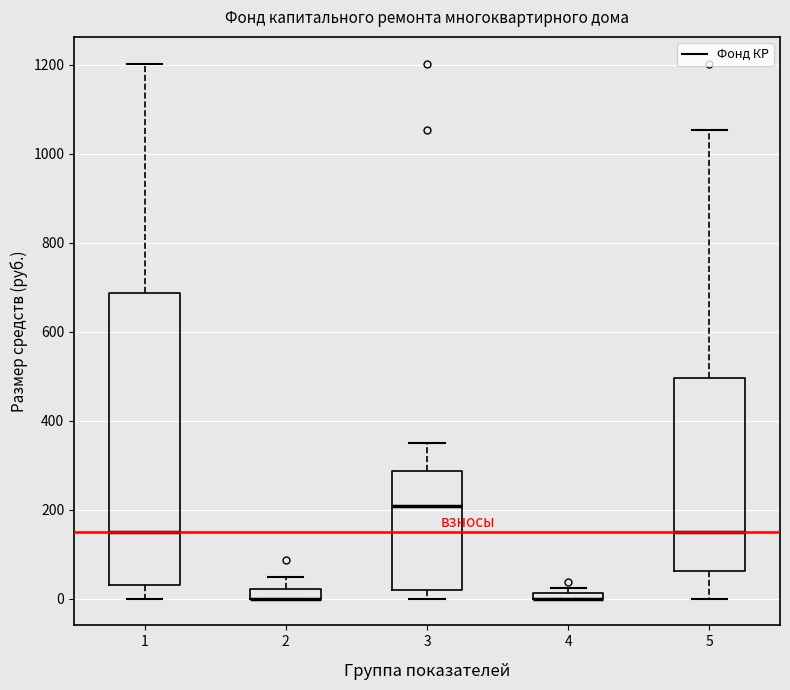

Where does the upper whisker of the box at x = 5 end on the y-axis? The values are not printed on the chart, so give them approximately, as read against the axis.

1060